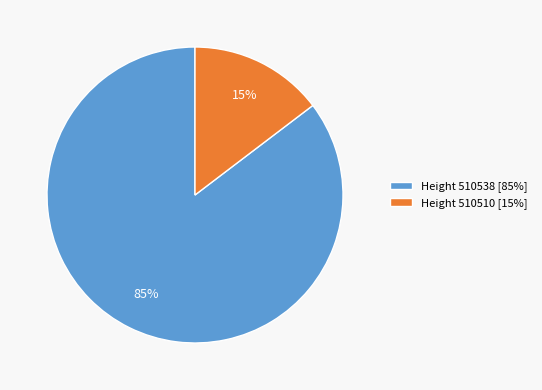

Is there a majority slice in this chart?

Yes